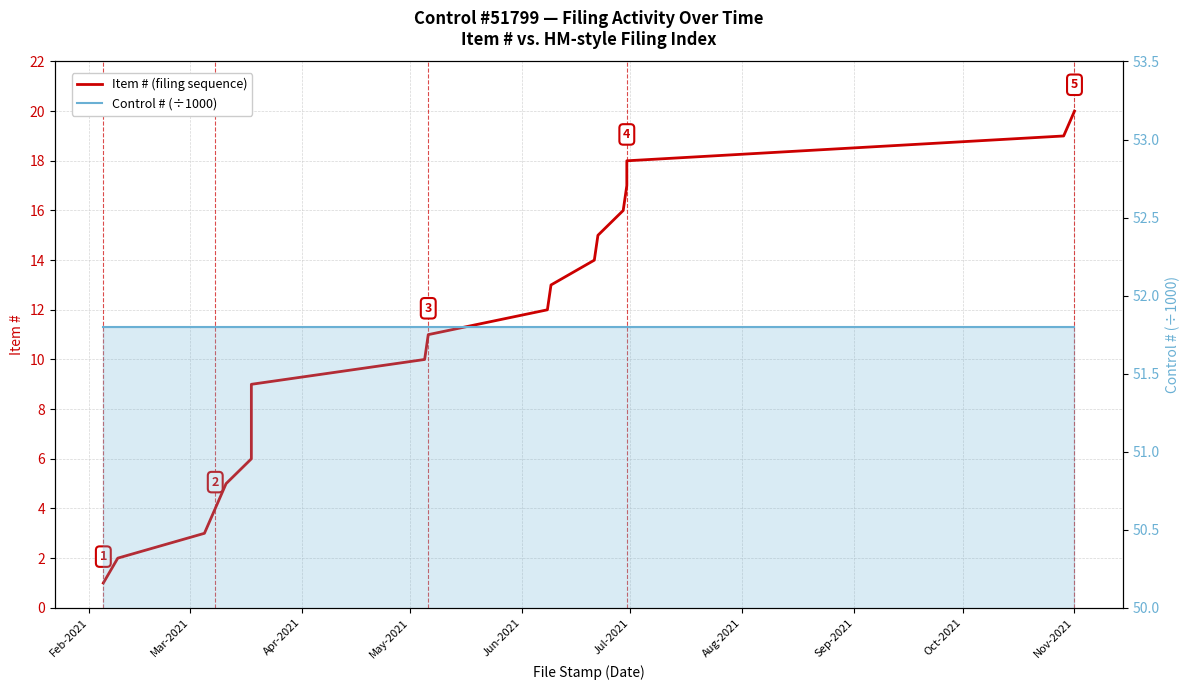

Which series has the widest spread of values?

Item # (filing sequence)